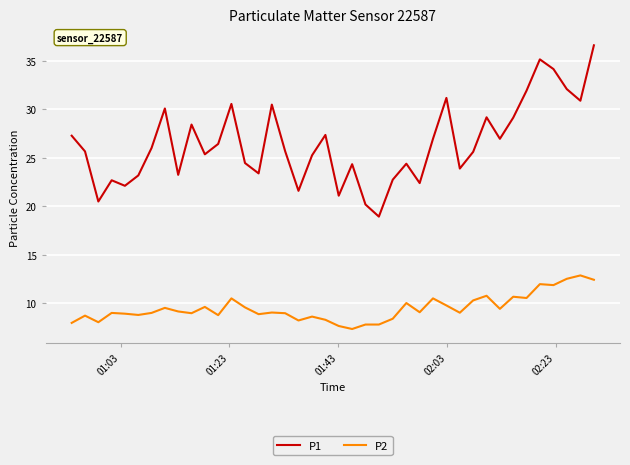

How many series are shown in this chart?

2